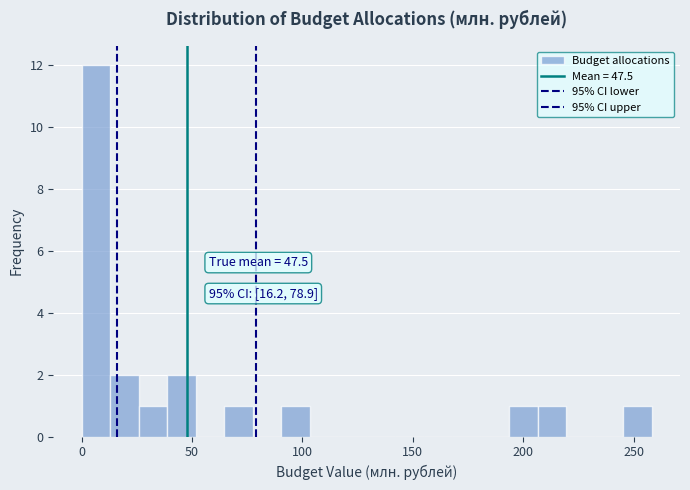

Read against the x-axis, roughly where is the centre of the tallest bar?

5